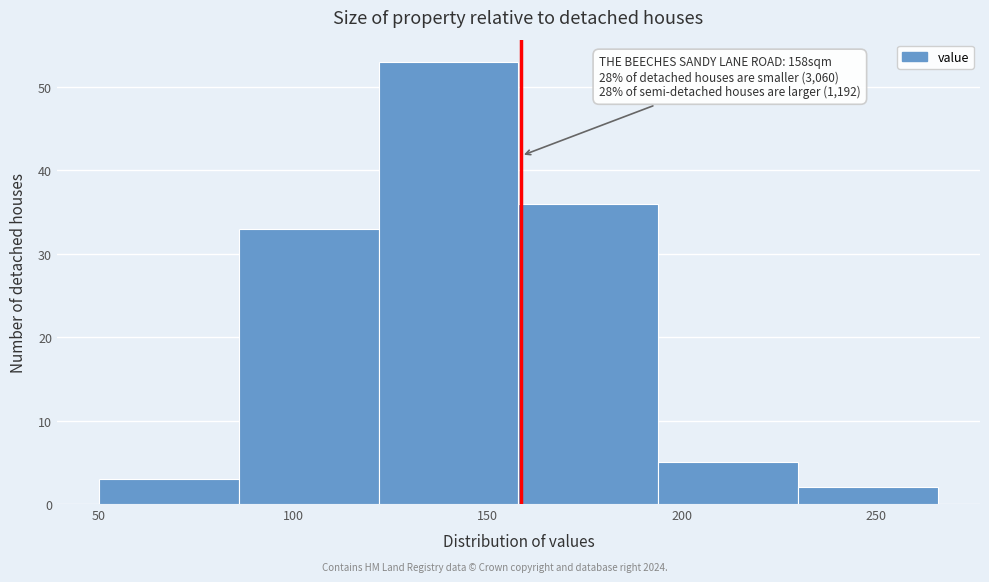

Over which range of the x-axis is the bar tallest?

122 to 158